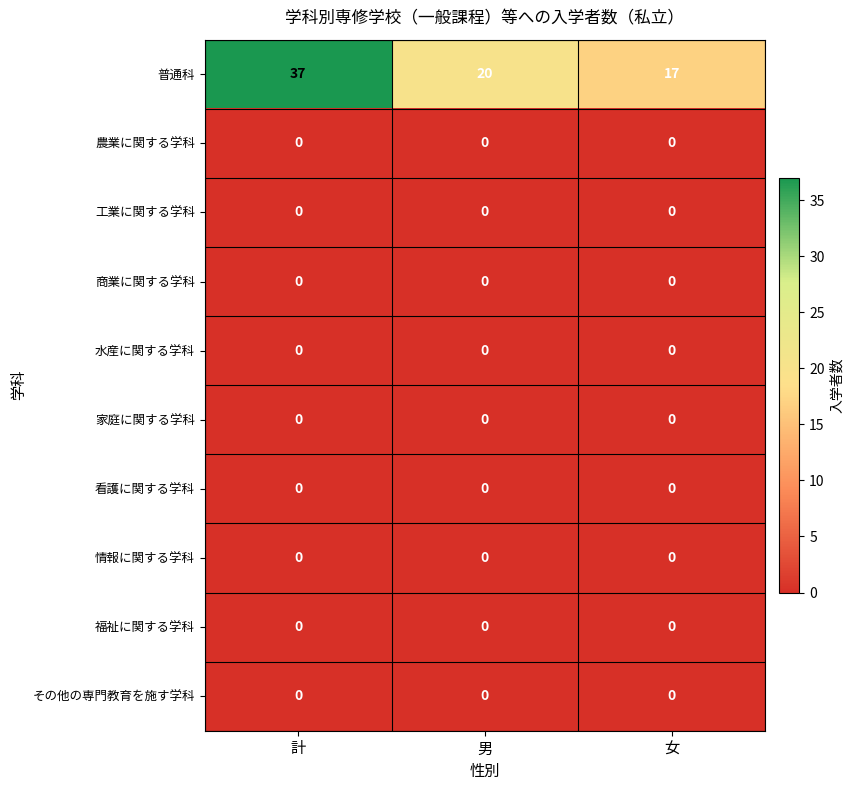

Between 計 and 男, which series saw the biggest shift?

普通科